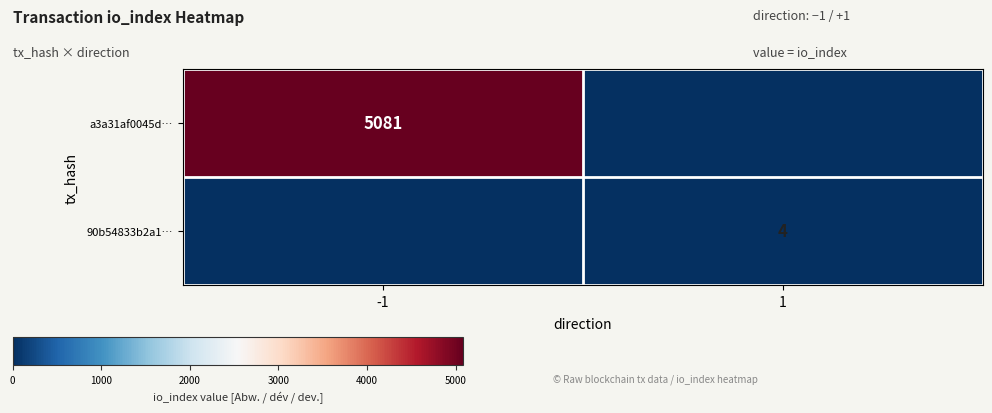

Is the value of a3a31af0045d… at -1 greater than the value of 90b54833b2a1… at 1?

Yes